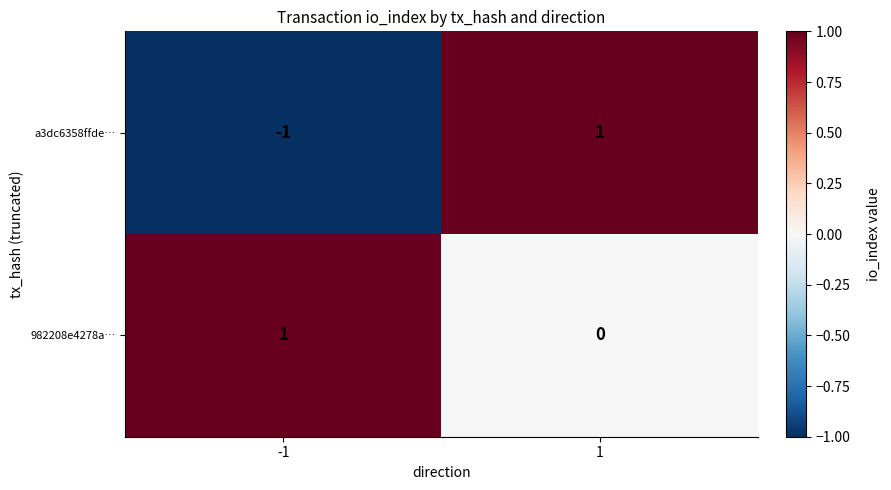

Which series has the widest spread of values?

a3dc6358ffde…